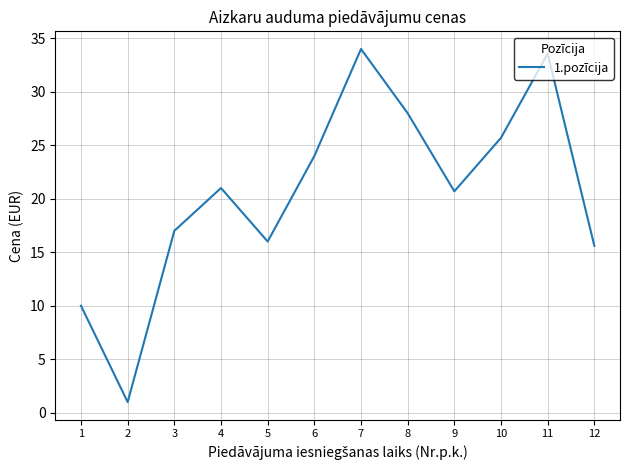

True or false: the data shows 8.6 at 7.

False